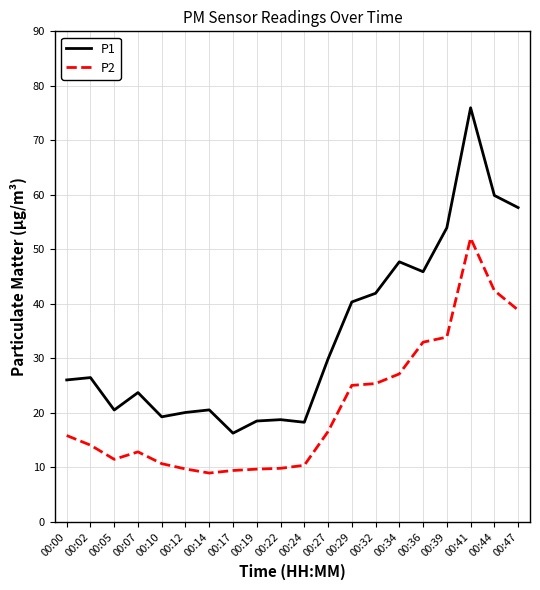

True or false: P2 and P1 intersect in this chart.

False